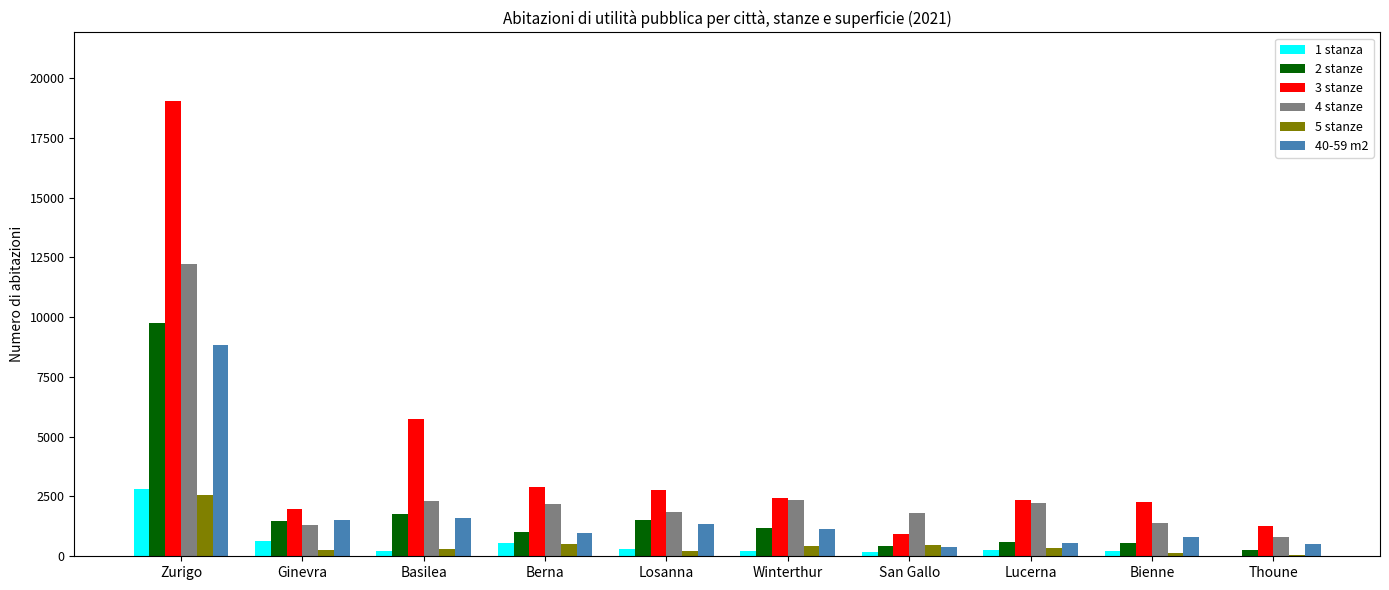

At which category does the chart reach its peak across all series?

Zurigo